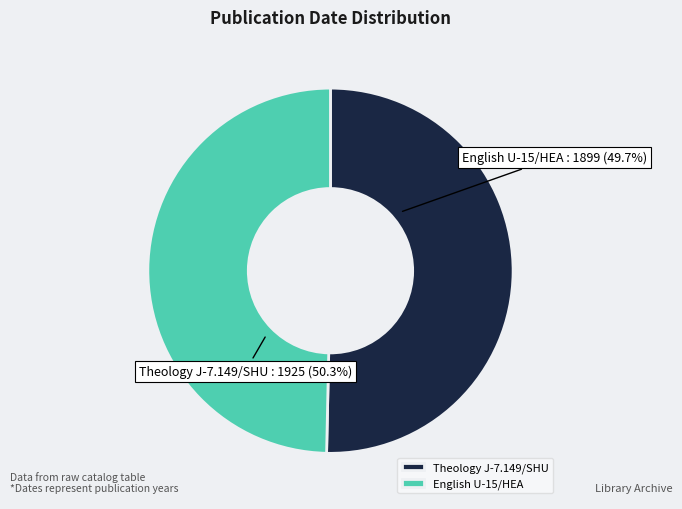

Combined, what portion of the pie is Theology J-7.149/SHU and English U-15/HEA?

100.0%